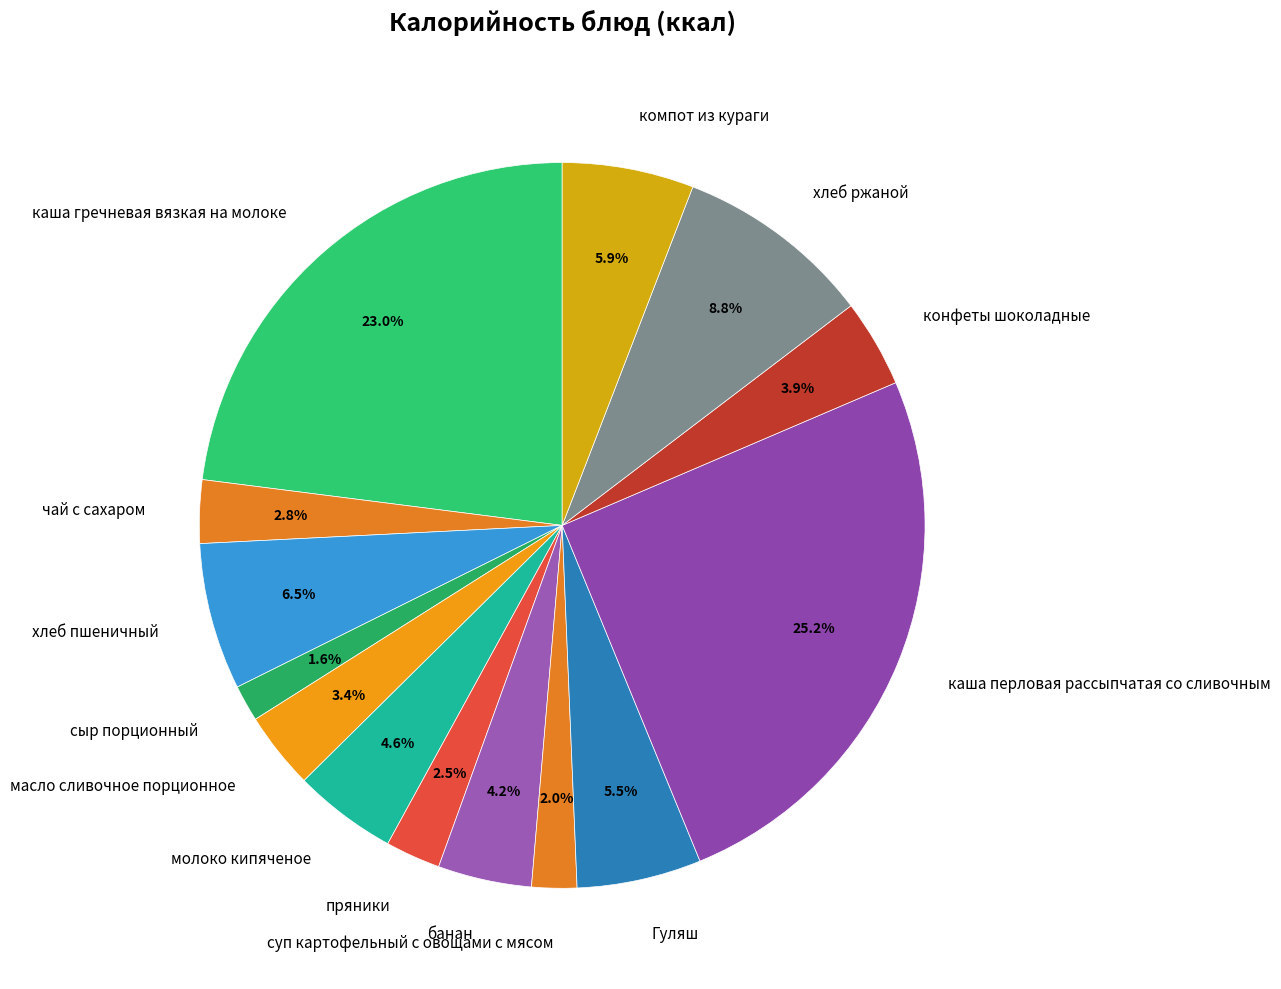

Which category has the biggest portion of the pie?

каша перловая рассыпчатая со сливочным